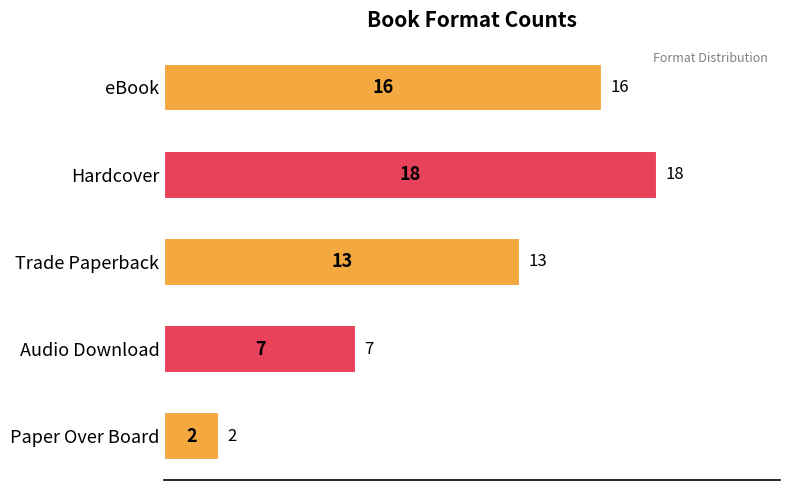

Which label corresponds to the largest value in the chart?

Hardcover